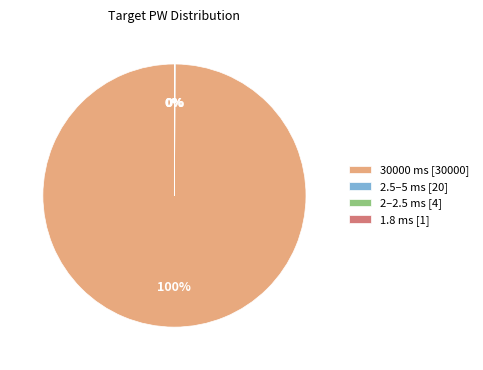

Is there any slice that represents more than half of the pie?

Yes